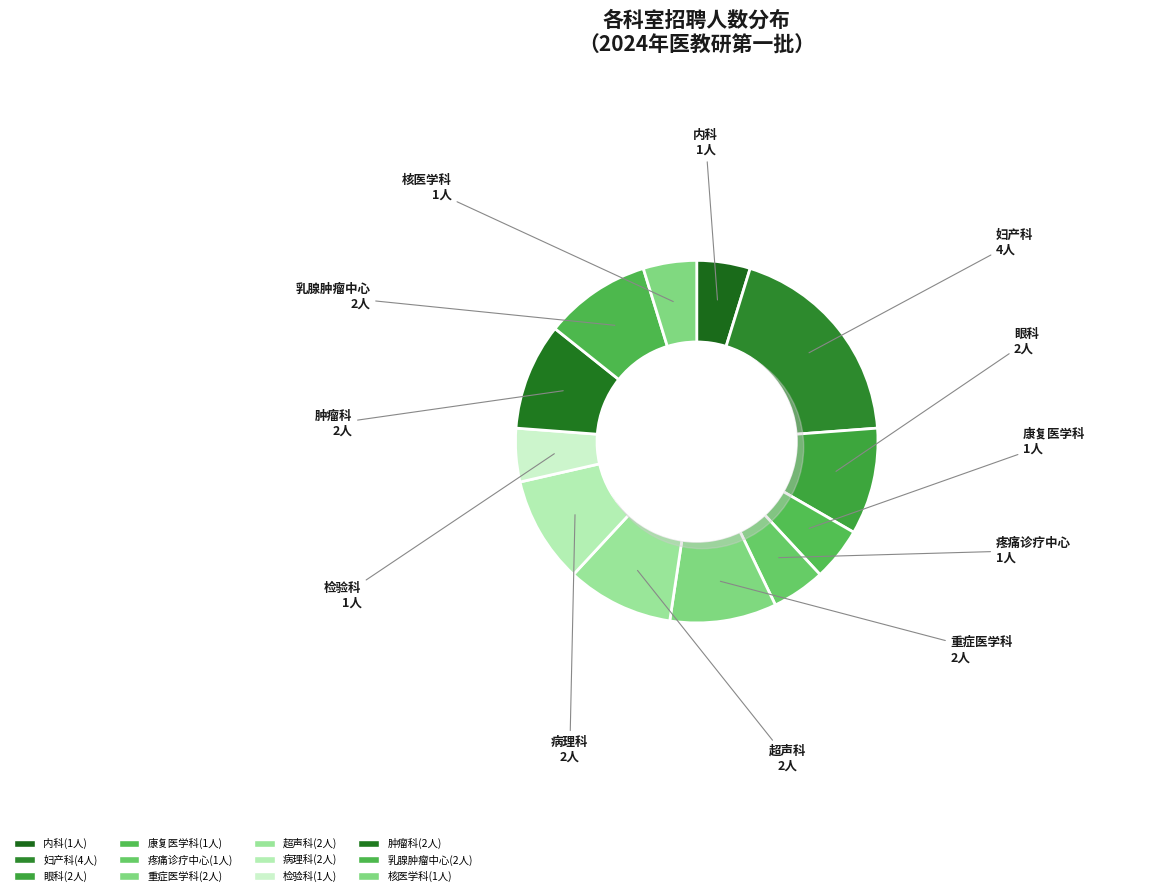

To the nearest percent, what portion does 重症医学科 represent?

10%